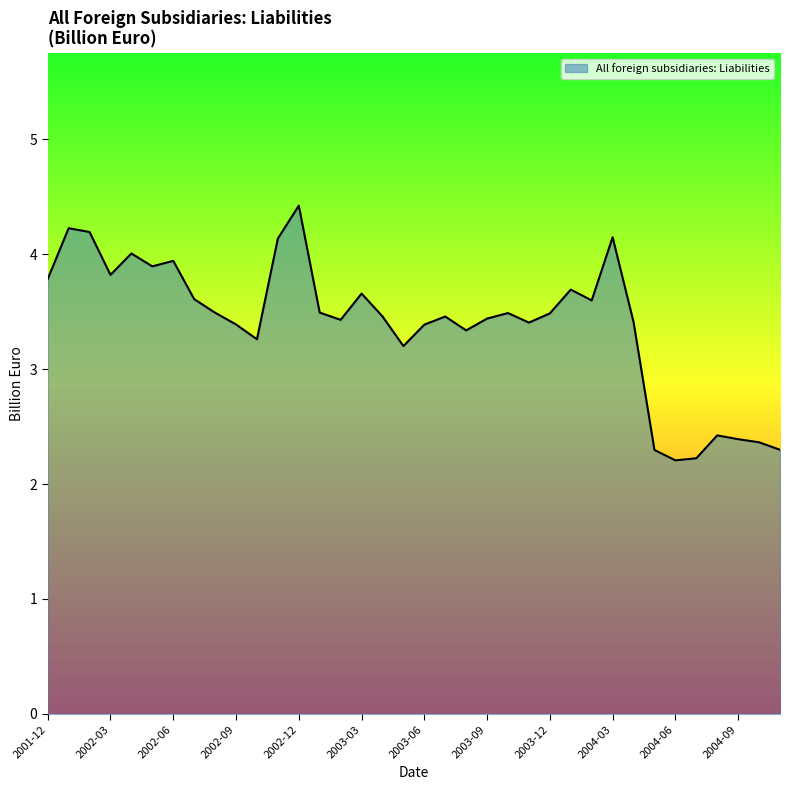

True or false: the data has more than 0 interior local peaks.

True